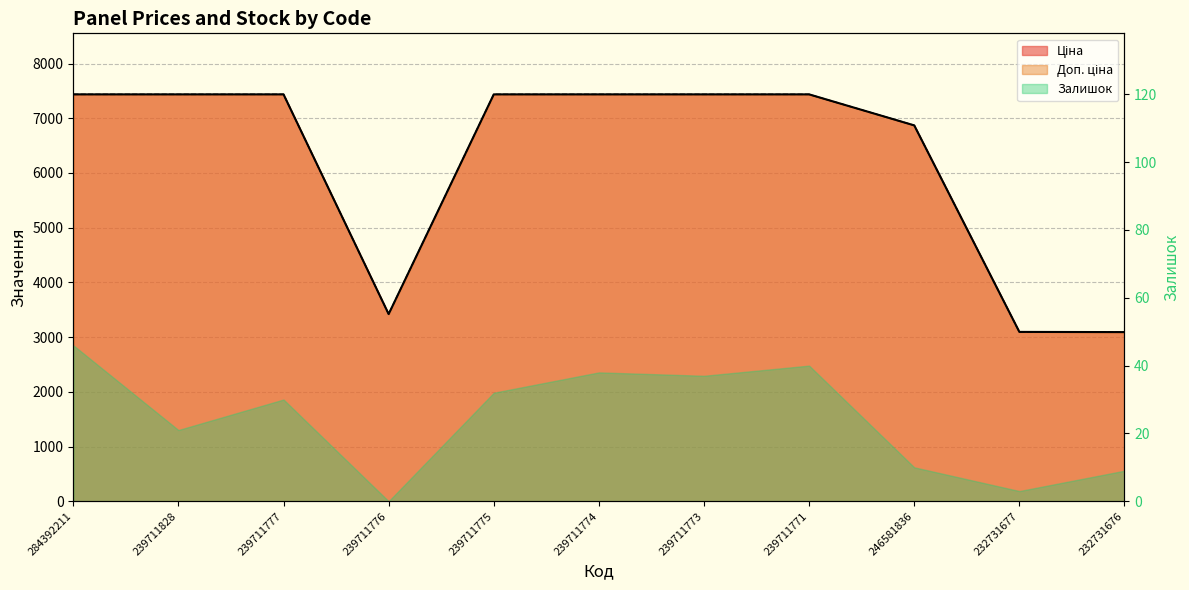

List the labels in order of Доп. ціна value, largest first.

284392211, 239711828, 239711777, 239711775, 239711774, 239711773, 239711771, 246581836, 239711776, 232731677, 232731676